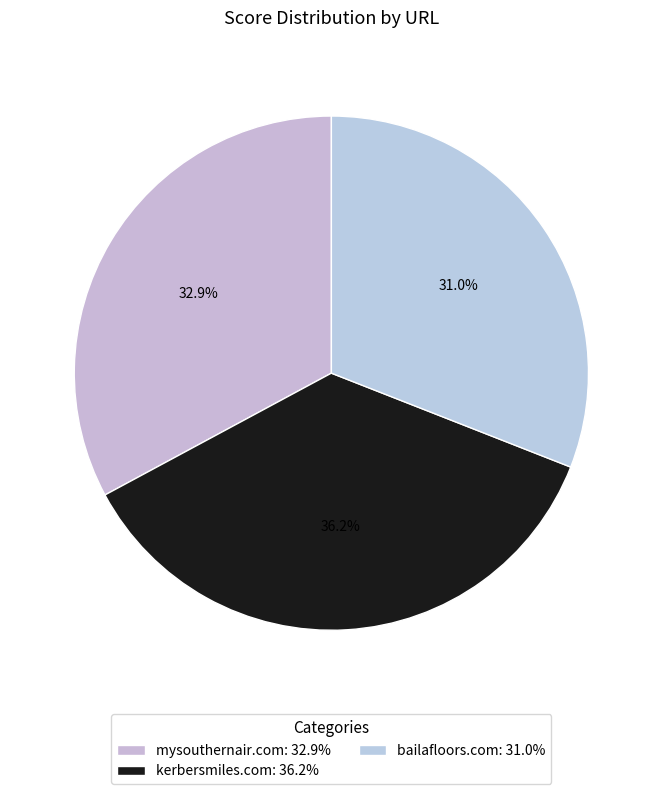

Which has a higher value, mysouthernair.com or kerbersmiles.com?

kerbersmiles.com